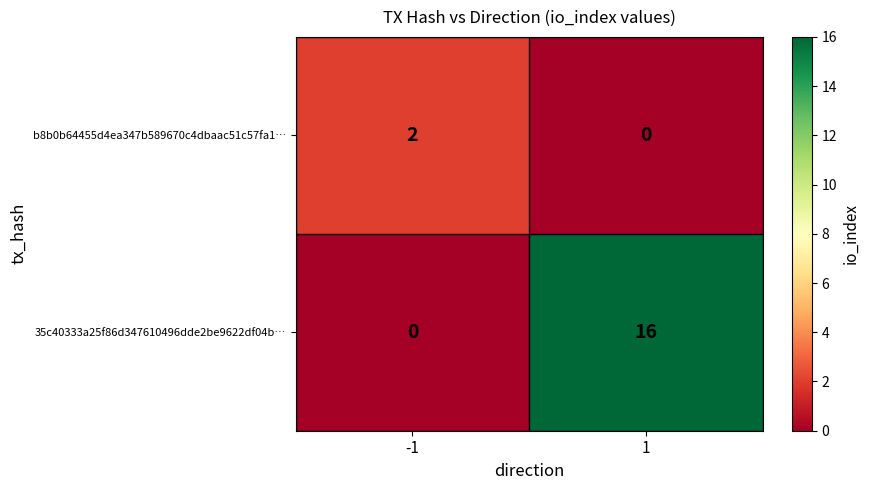

How many series are shown in this chart?

2